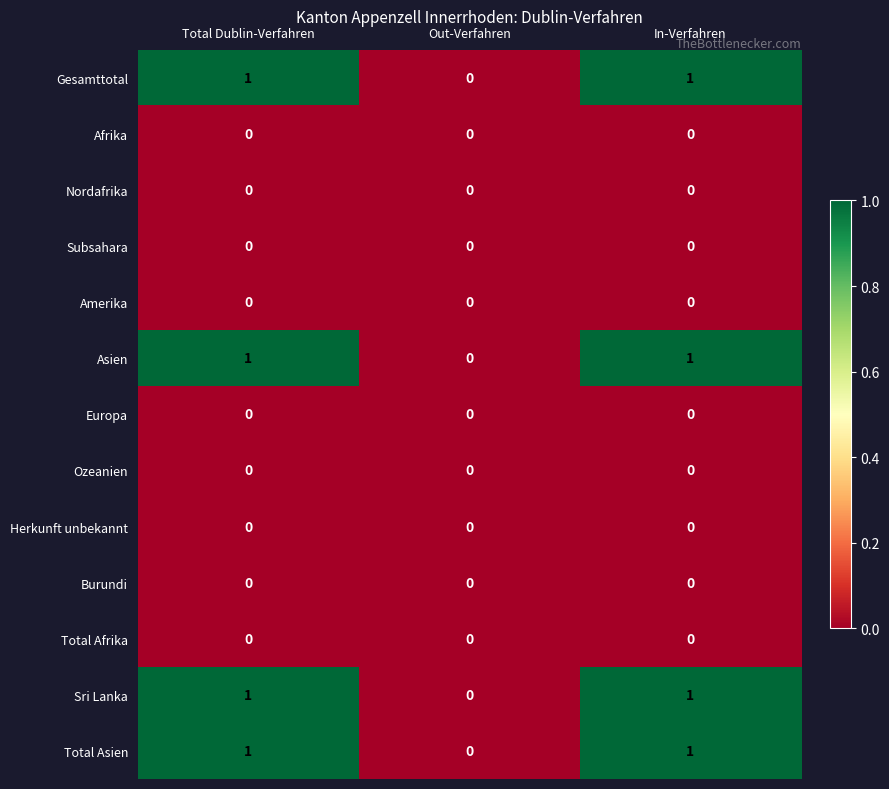

Is the value of Sri Lanka at In-Verfahren greater than the value of Afrika at In-Verfahren?

Yes